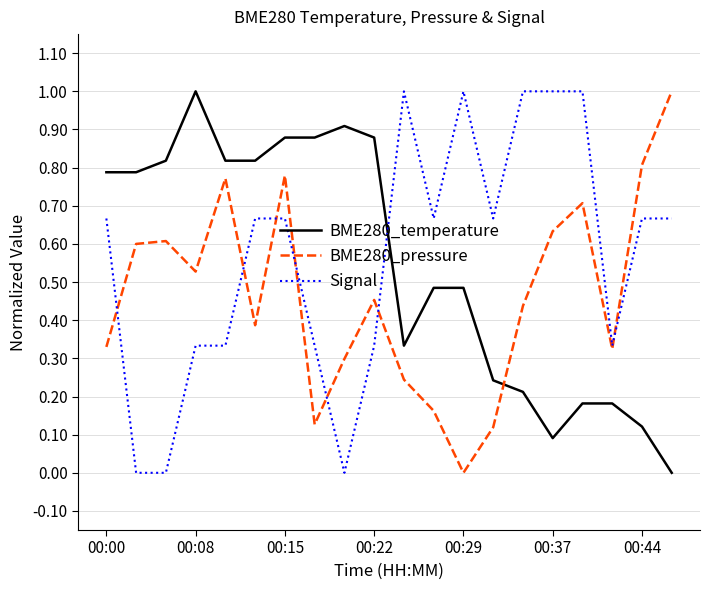

What is the greatest value displayed?

1.0